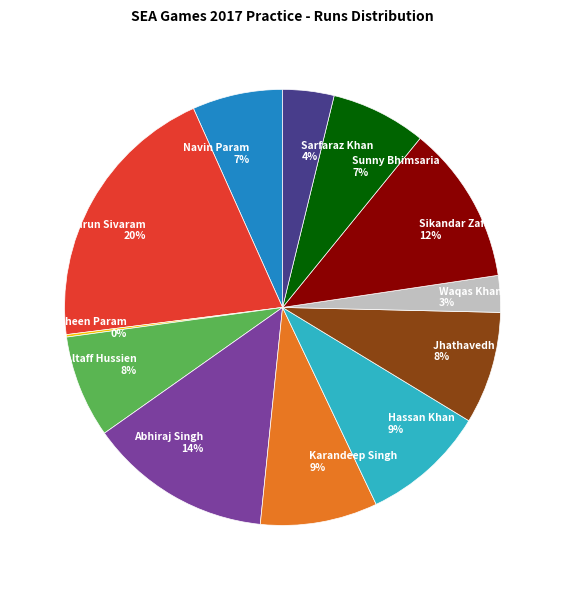

Is Navin Param the majority of the pie?

No